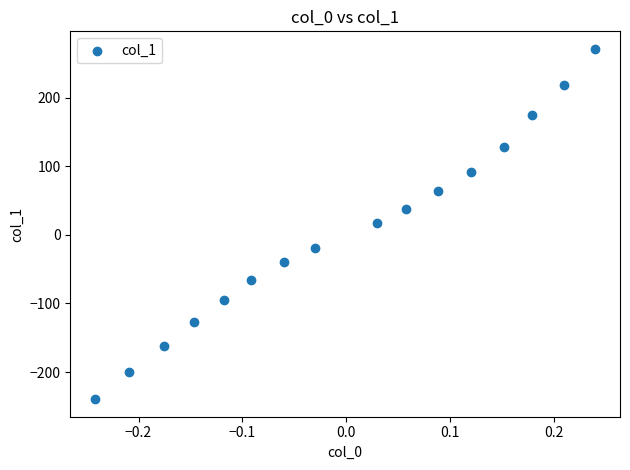

What is the range of Y values (max minus min)?

511.0